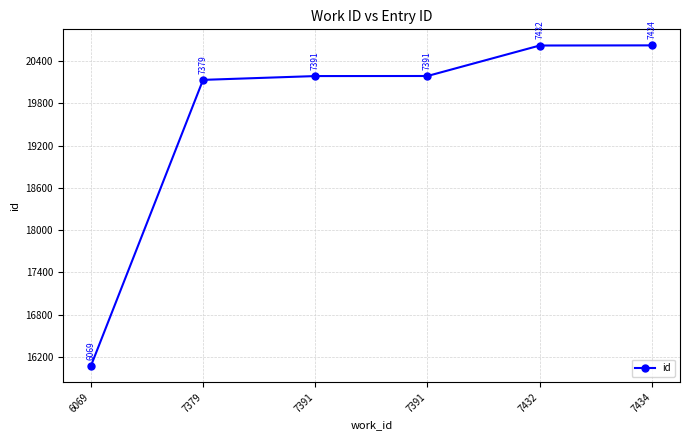

What is the difference between the maximum and minimum values?

4556